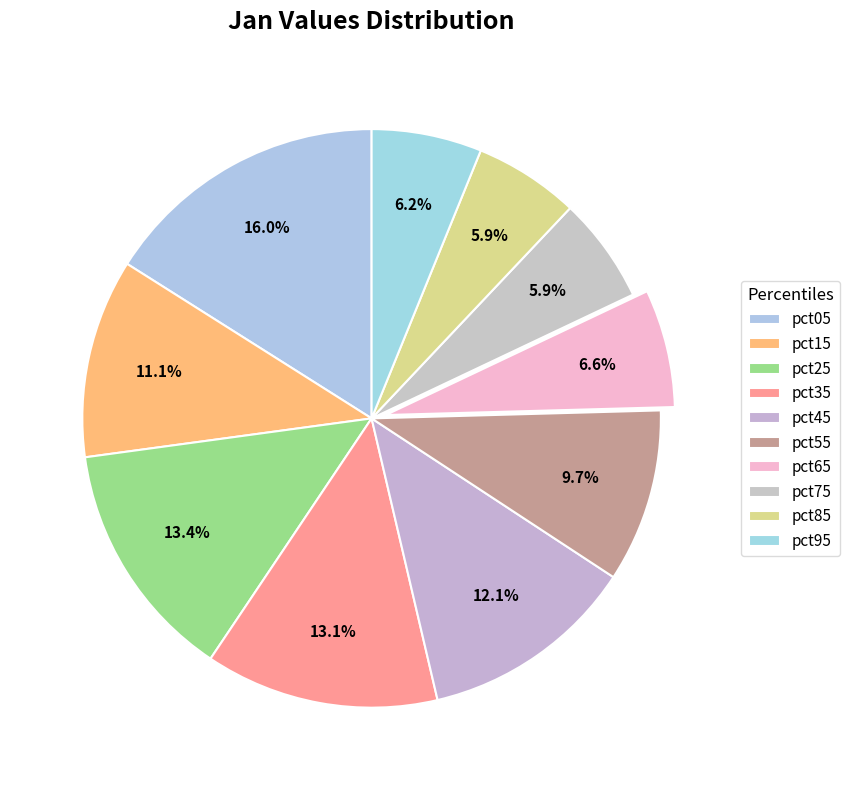

Is it true that pct45 is 4% of the pie?

False